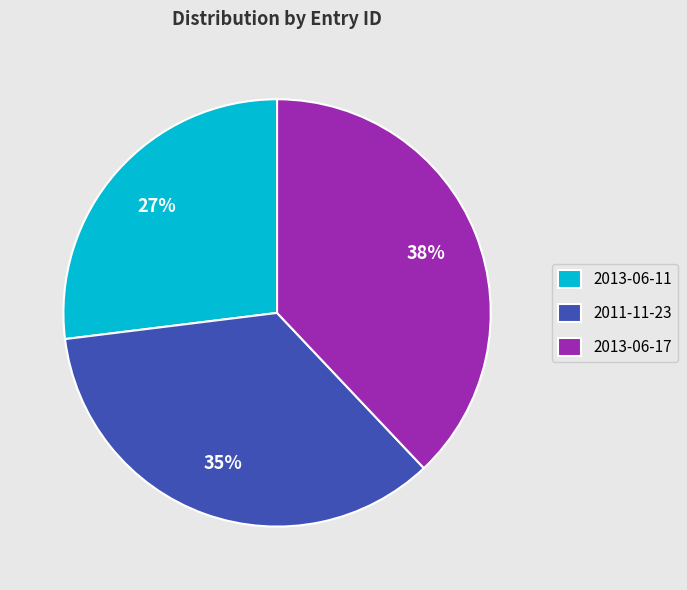

Is the sum of 2013-06-11 and 2013-06-17 greater than half?

Yes